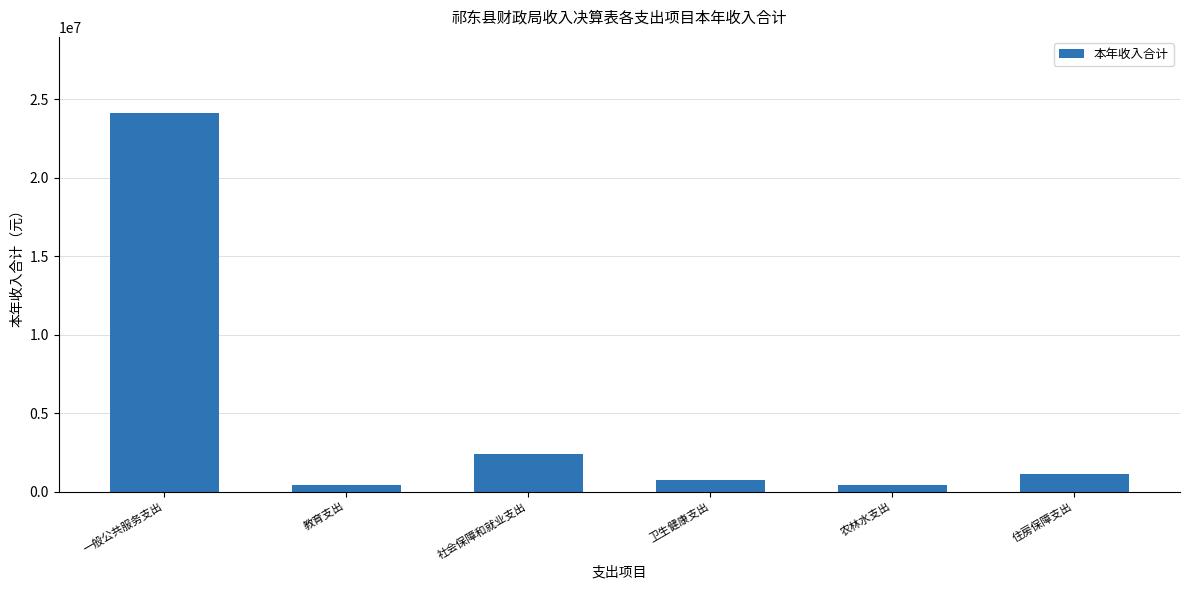

Between 教育支出 and 一般公共服务支出, which is larger?

一般公共服务支出